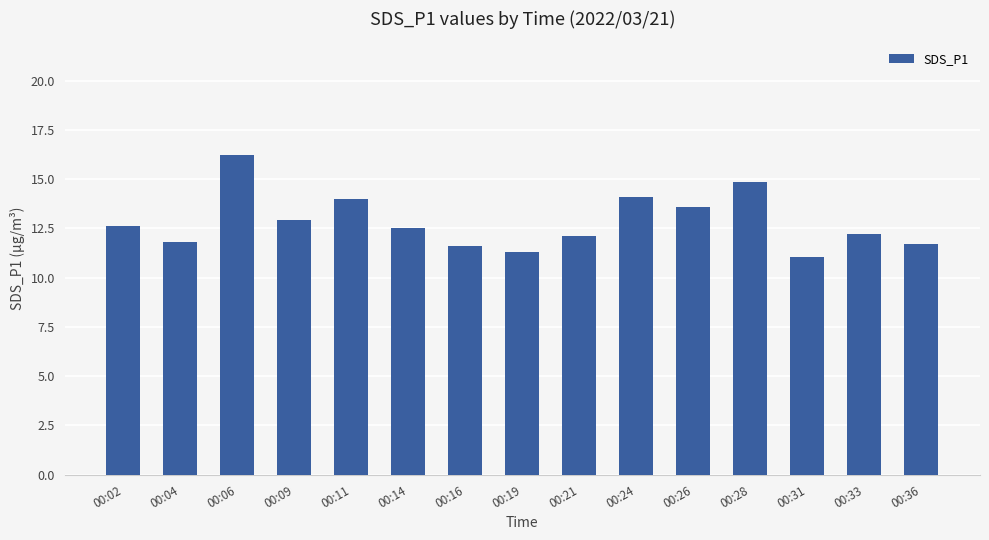

What is the sum of the values at 00:09 and 00:21?

25.1